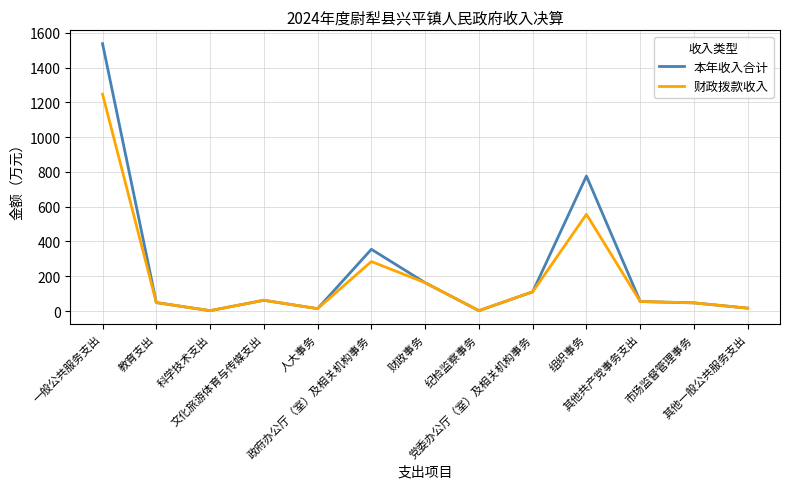

At which label does 本年收入合计 first exceed 54?

一般公共服务支出